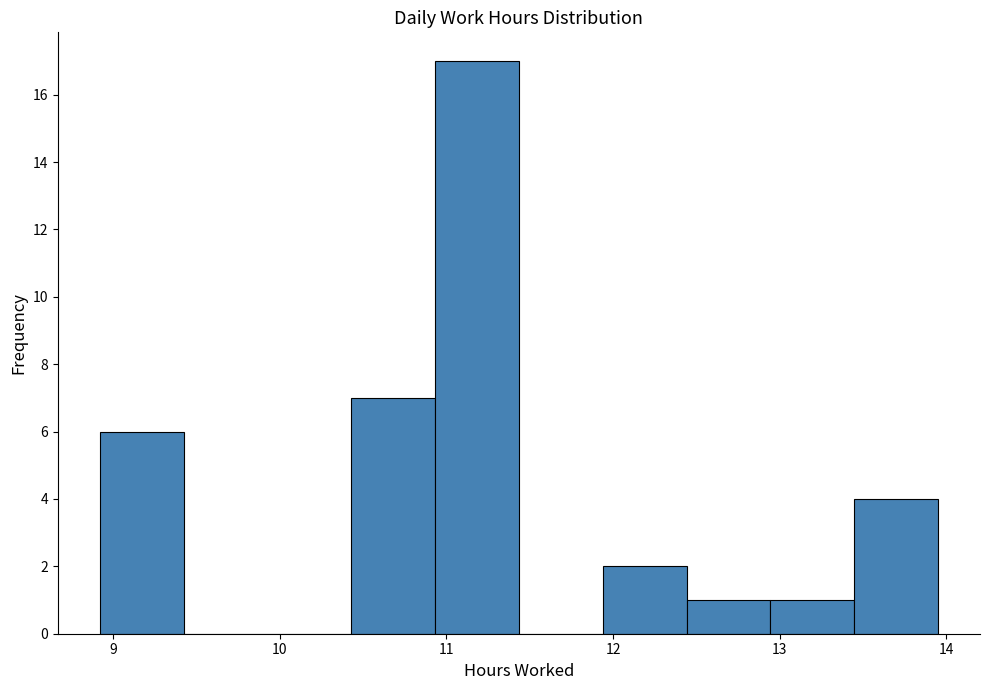

Reading left to right, list every bar in this chart as the range it spans on the x-axis followed by its height. Neither the bar edges nor the heights are printed on the chart, so give them approximately, as read against the axes.

8.9 to 9.4: 6
9.4 to 9.9: 0
9.9 to 10.4: 0
10.4 to 10.9: 7
10.9 to 11.4: 17
11.4 to 11.9: 0
11.9 to 12.4: 2
12.4 to 12.9: 1
12.9 to 13.4: 1
13.4 to 14.0: 4